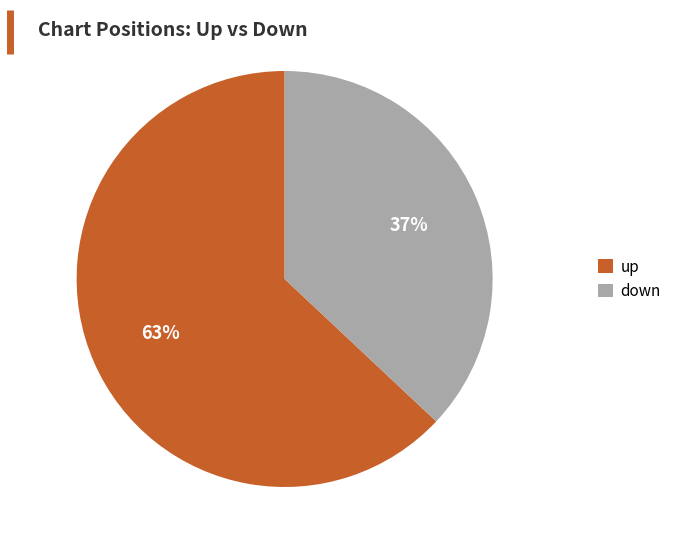

Is there any slice that represents more than half of the pie?

Yes